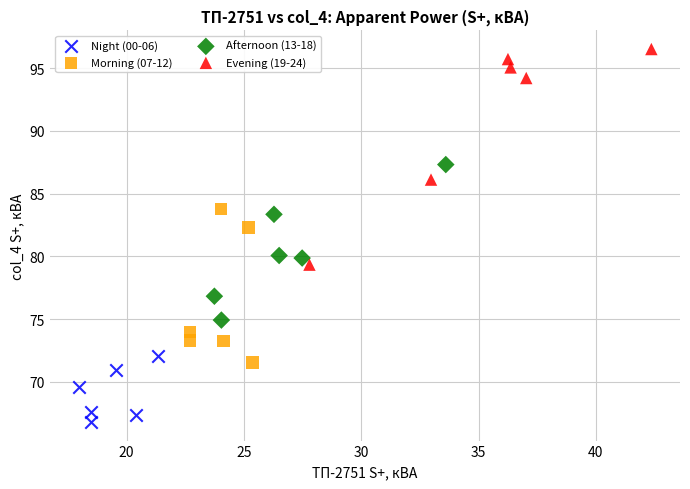

Which series reaches the maximum Y coordinate?

Evening (19-24)